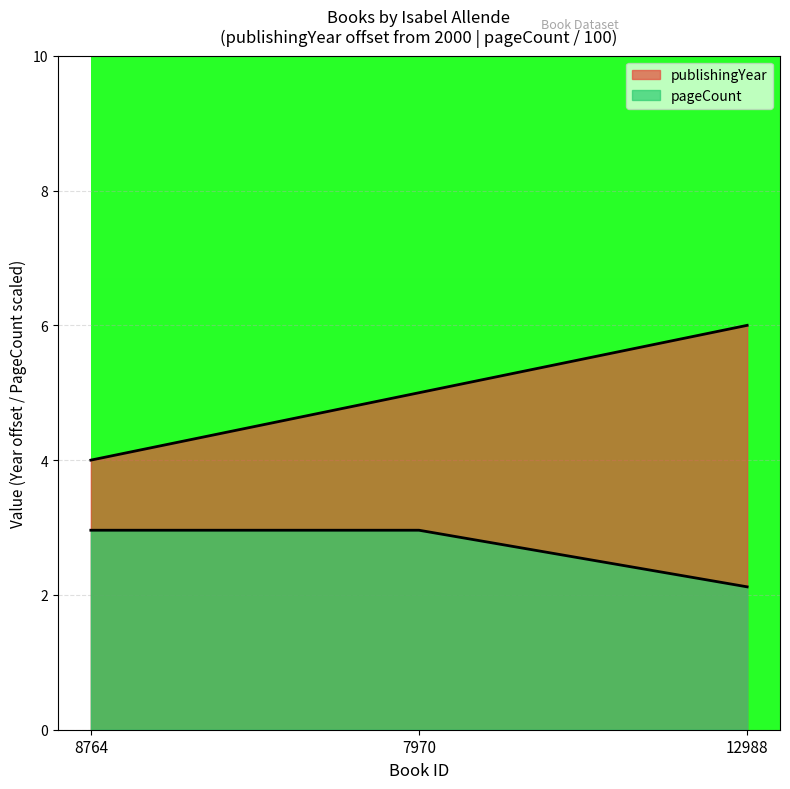

What is the value of the publishingYear point at the 2nd from the left?

5.0